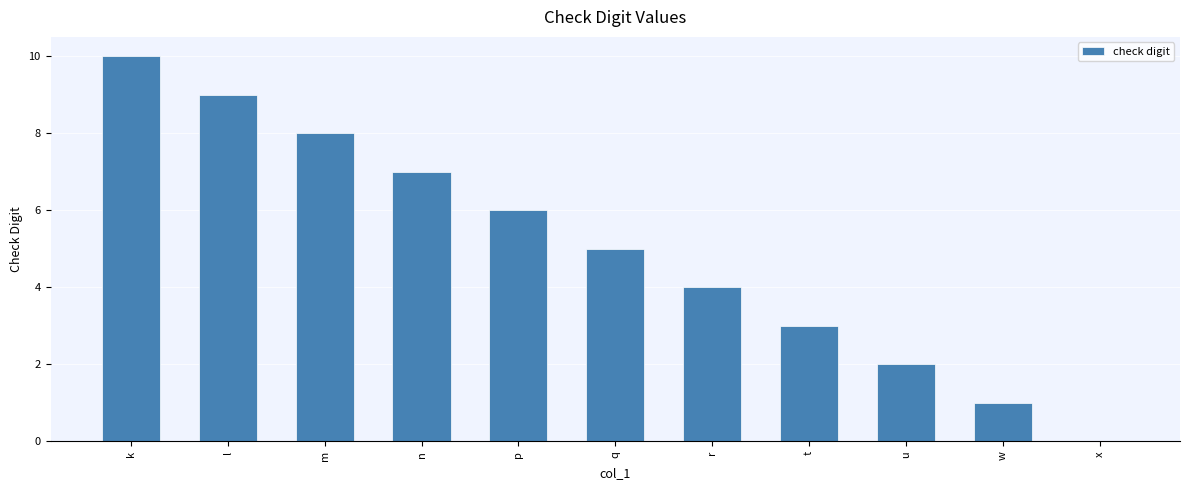

What is the greatest value displayed?

10